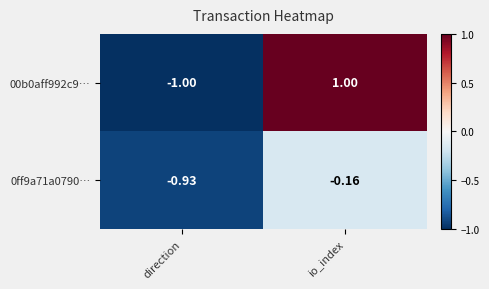

At which category does the chart reach its minimum across all series?

direction